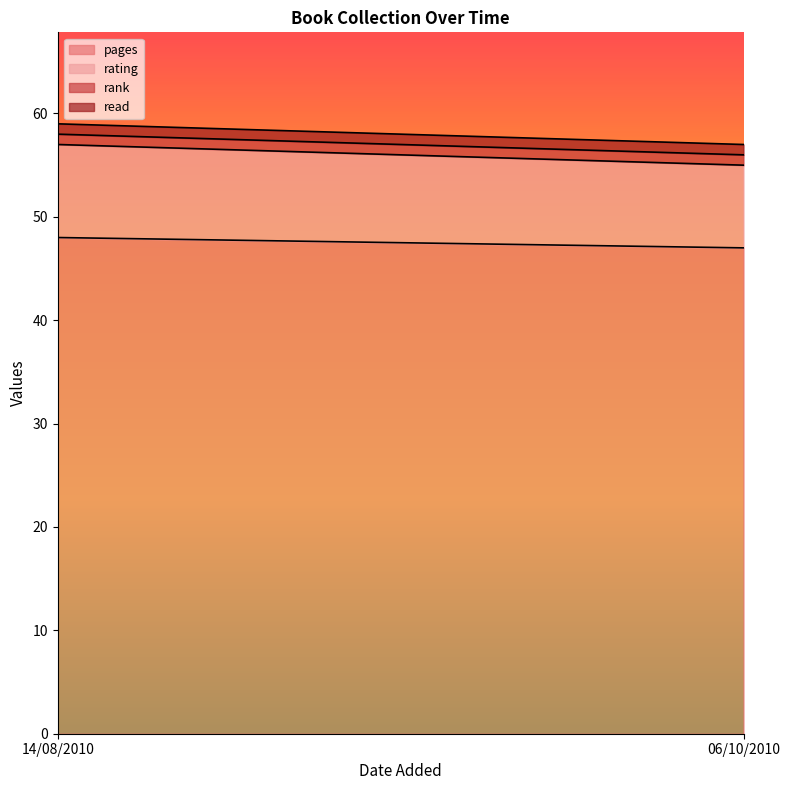

Reading right to left, list all the values displayed in this chart.

pages: 06/10/2010=47	14/08/2010=48
rating: 06/10/2010=8	14/08/2010=9
rank: 06/10/2010=1	14/08/2010=1
read: 06/10/2010=1	14/08/2010=1